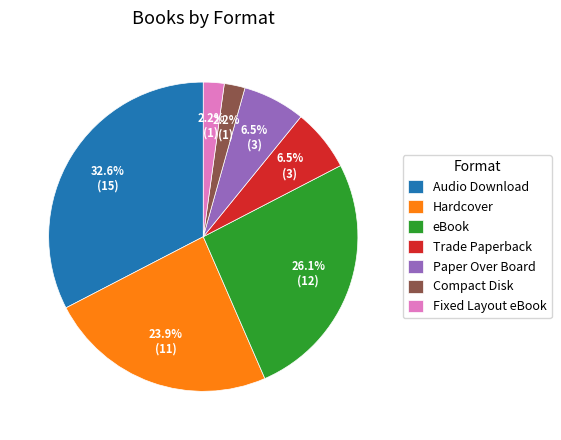

Combined, do Audio Download and Paper Over Board account for over 50%?

No